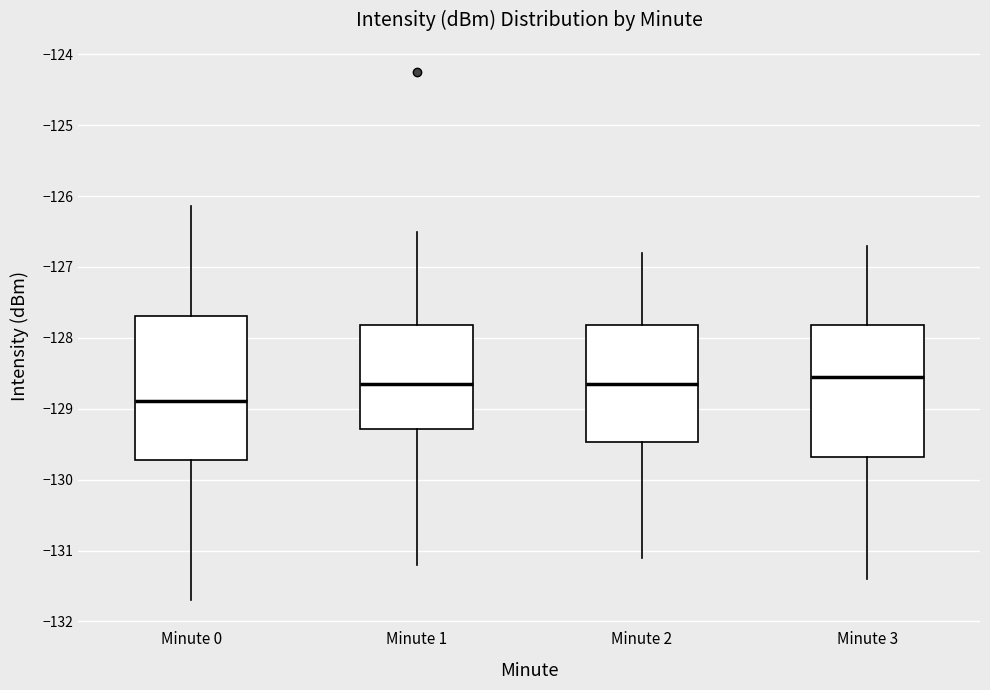

Where does the lower whisker of the box for Minute 2 end on the y-axis? The values are not printed on the chart, so give them approximately, as read against the axis.

-131.1